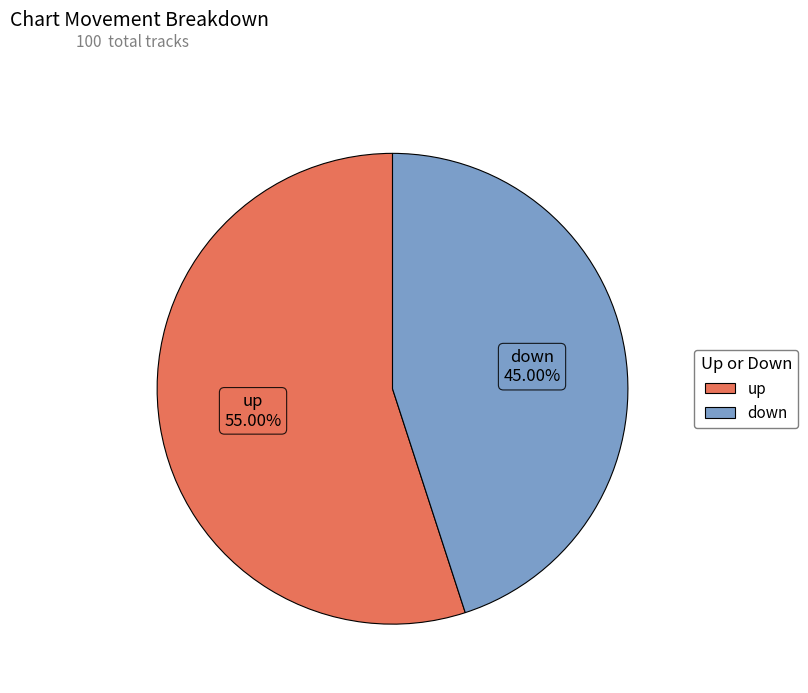

Which category accounts for the majority?

up